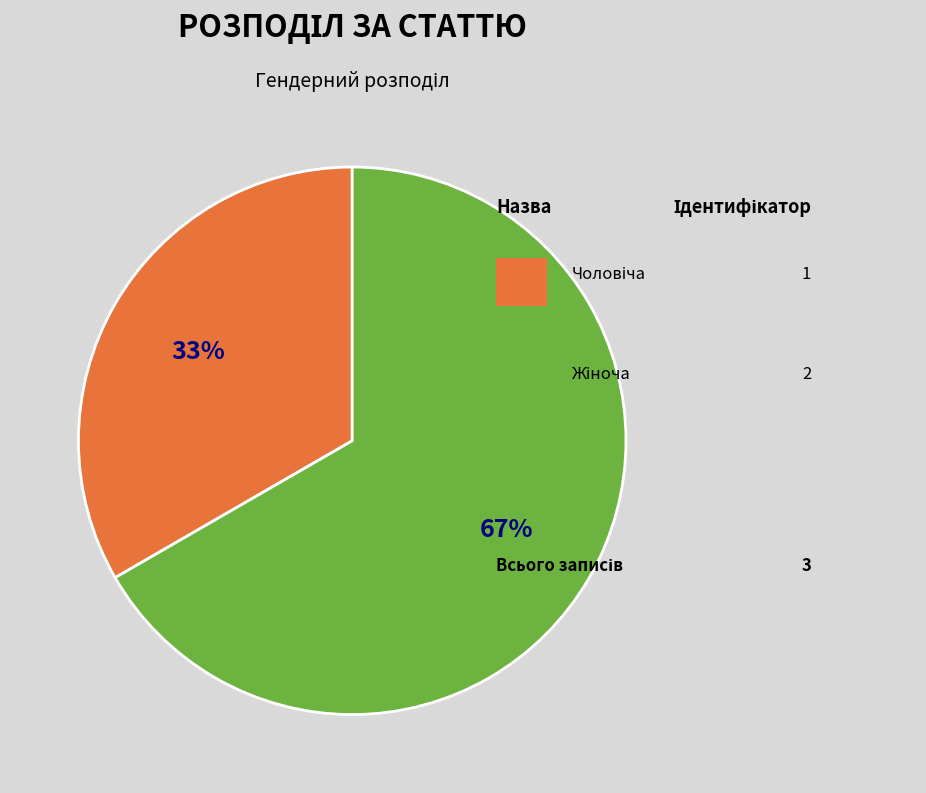

Does any single category account for the majority?

Yes